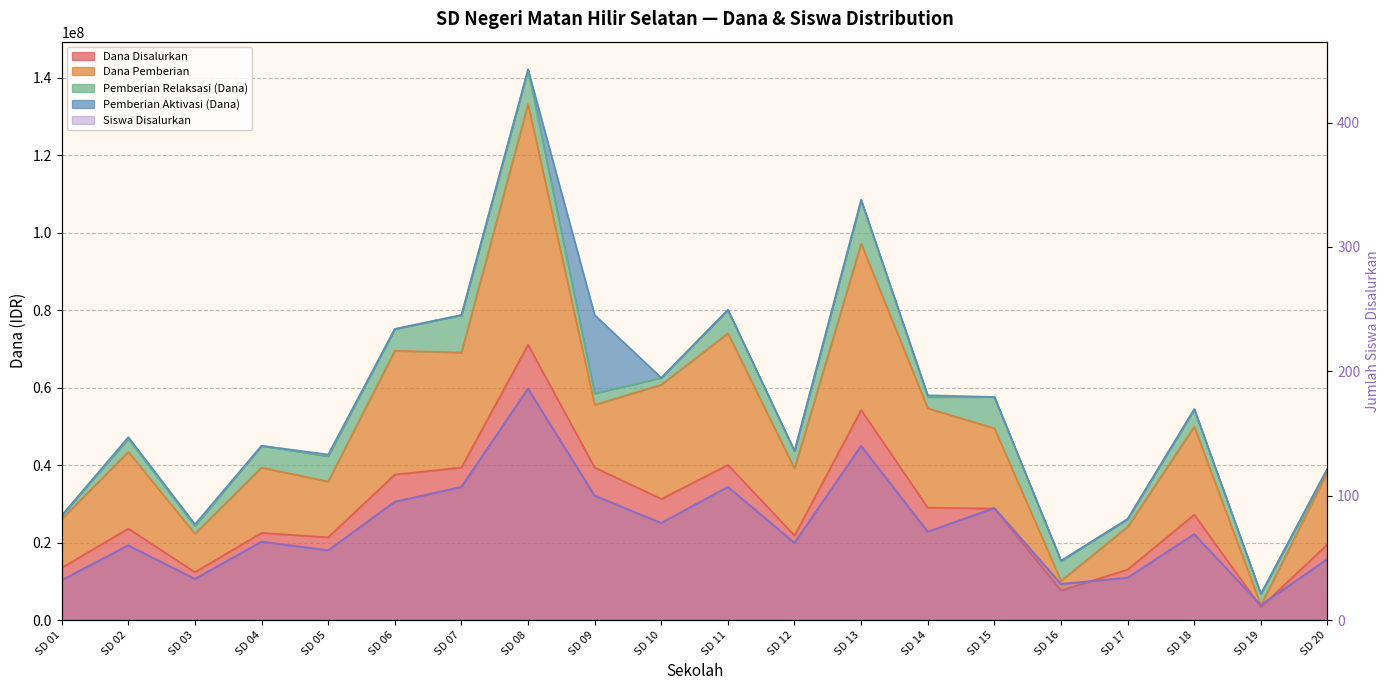

What is the change in value from SD 05 to SD 08?

+130